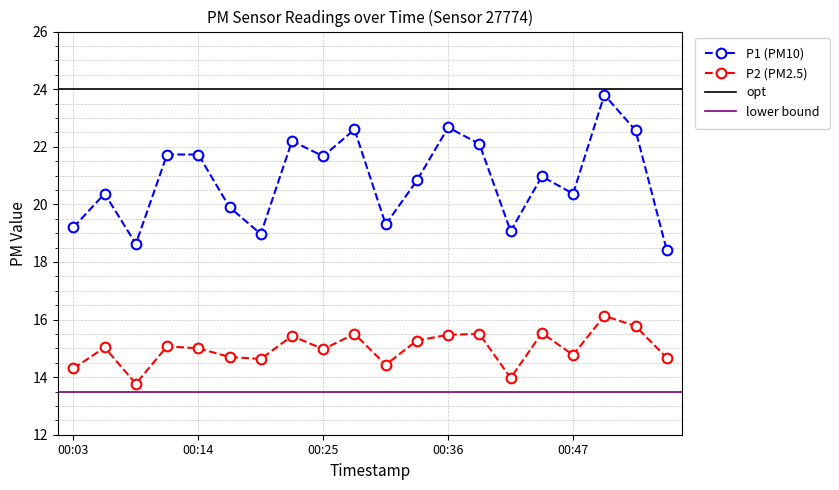

True or false: P2 and P1 cross at least once.

False